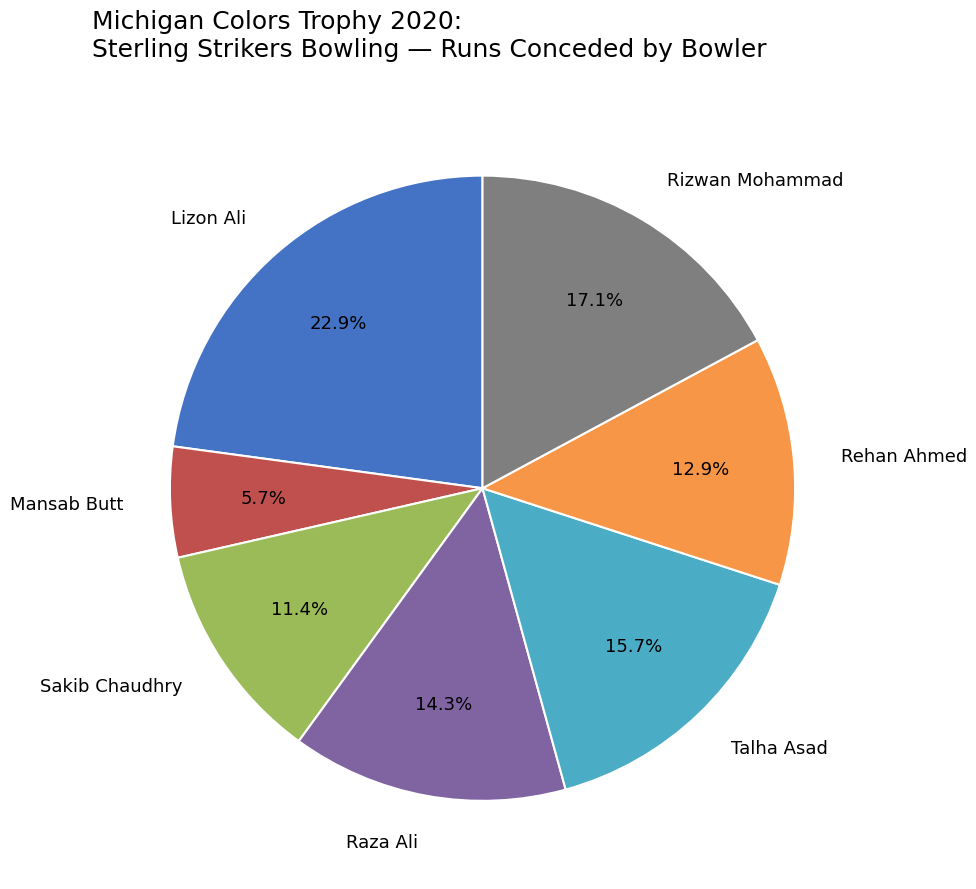

Which category has the biggest portion of the pie?

Lizon Ali